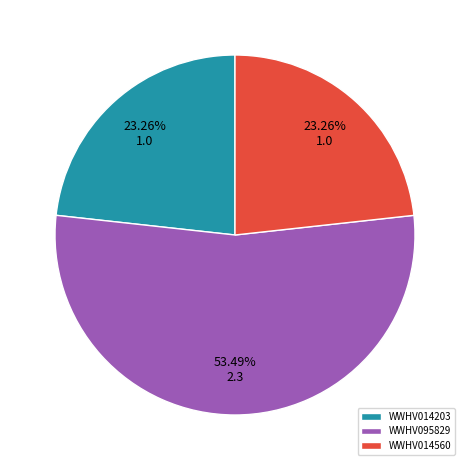

To the nearest percent, what is the combined percentage of WWHV014560 and WWHV014203?

47%